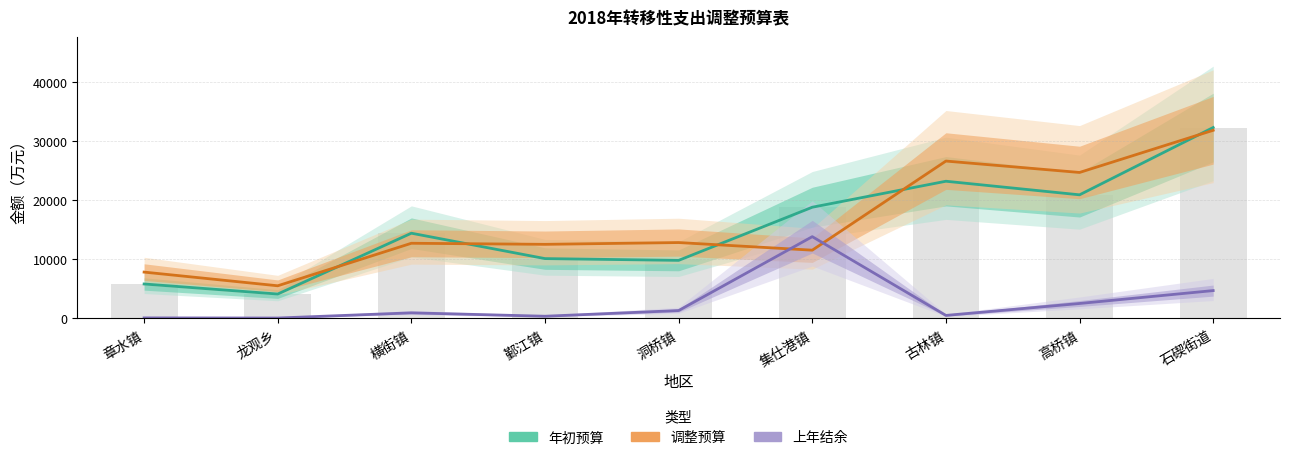

Reading right to left, transcribe all the data shown in this chart.

年初预算: 石碶街道=32300	高桥镇=20900	古林镇=23200	集仕港镇=18800	洞桥镇=9800	鄞江镇=10100	横街镇=14400	龙观乡=4100	章水镇=5800
调整预算: 石碶街道=31832	高桥镇=24687	古林镇=26619	集仕港镇=11526	洞桥镇=12817	鄞江镇=12515	横街镇=12696	龙观乡=5495	章水镇=7813
上年结余: 石碶街道=4682	高桥镇=2497	古林镇=476	集仕港镇=13815	洞桥镇=1301	鄞江镇=338	横街镇=915	龙观乡=36	章水镇=58